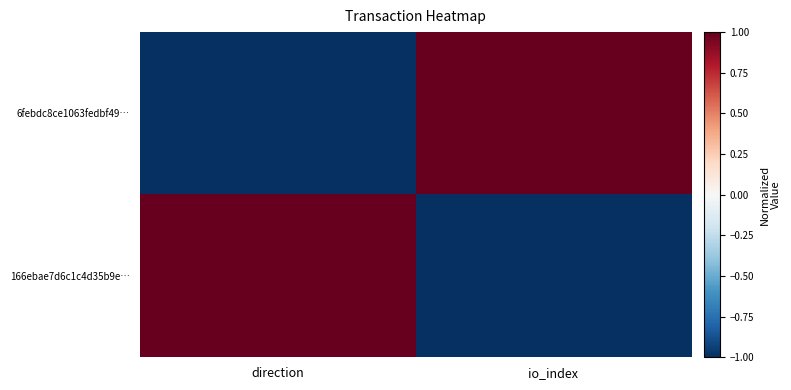

Which series has the widest spread of values?

6febdc8ce1063fedbf49…